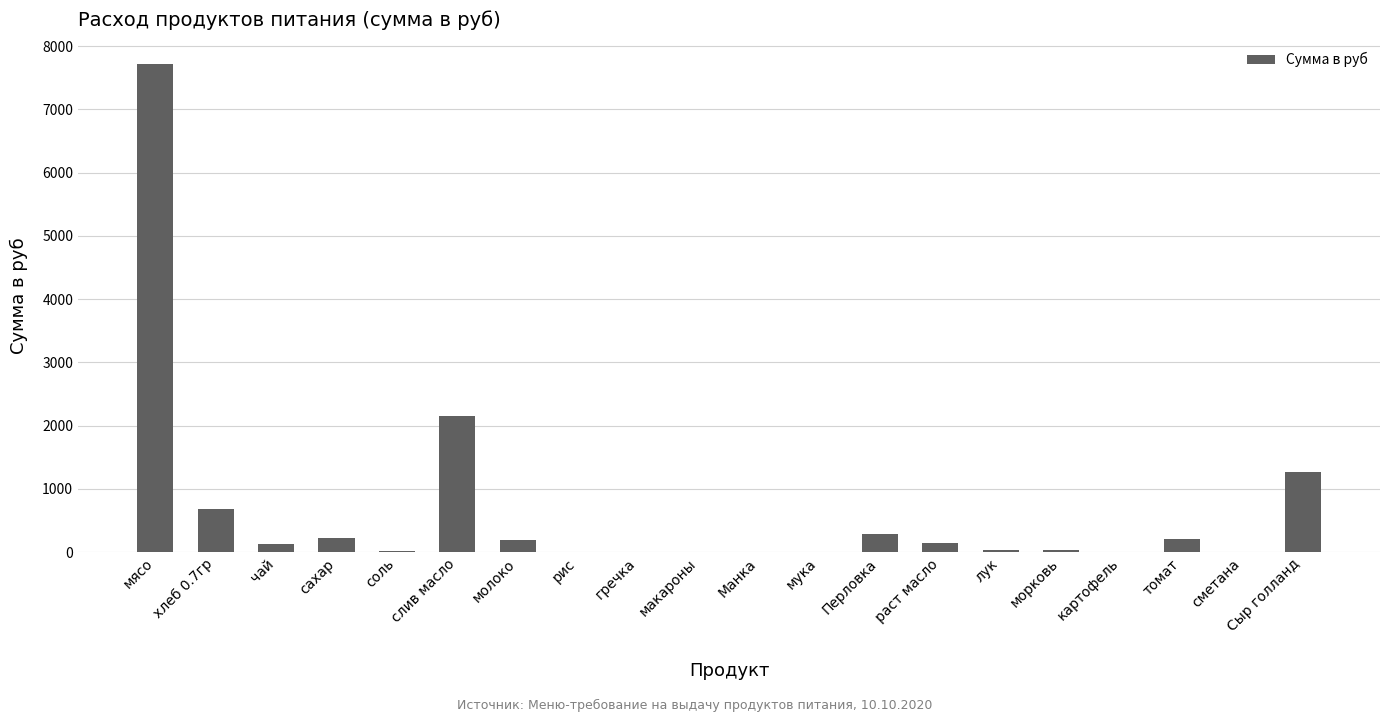

What is the difference between the values at лук and морковь?

9.1